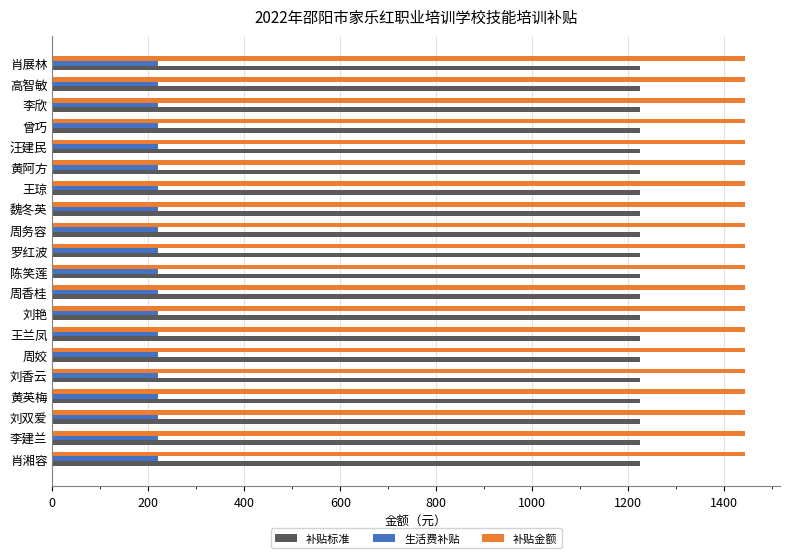

The 补贴标准 series shows 1224 at 周姣. True or false?

True